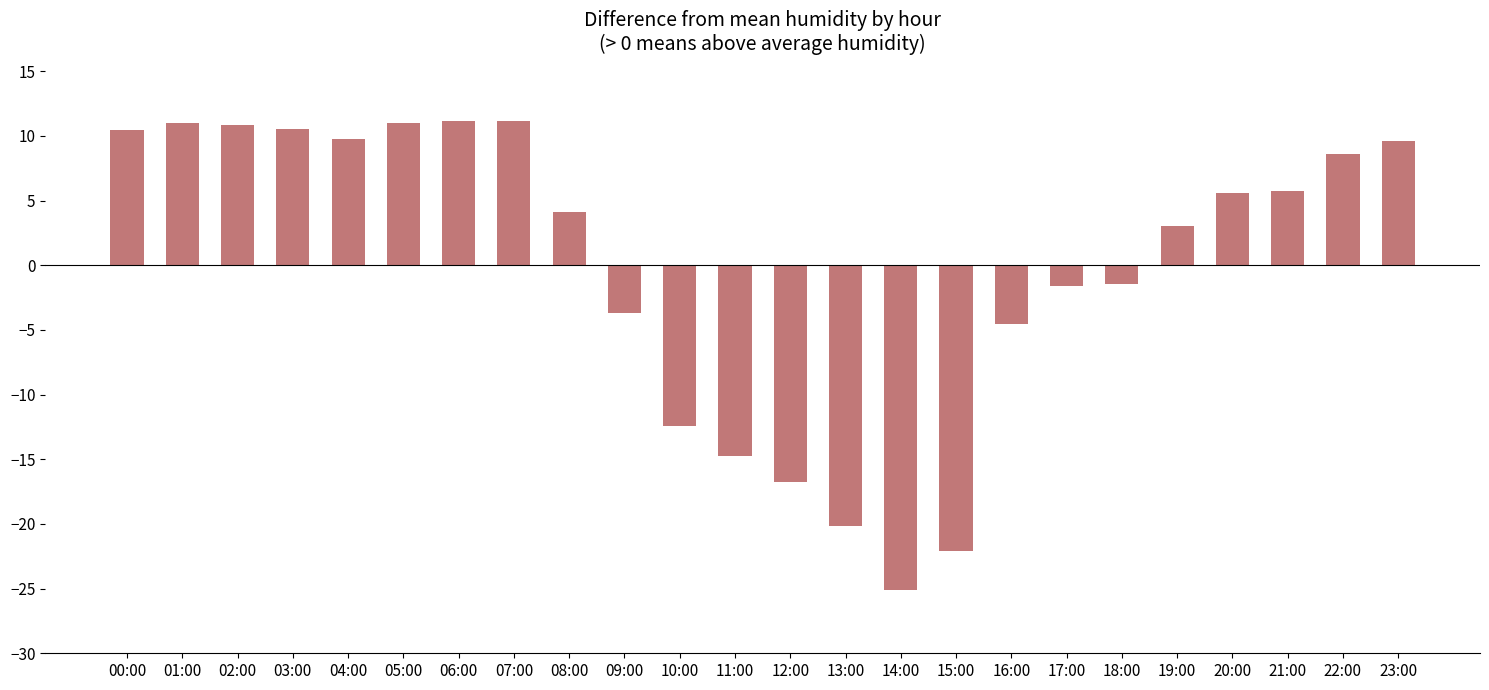

How many distinct data groups are displayed?

1